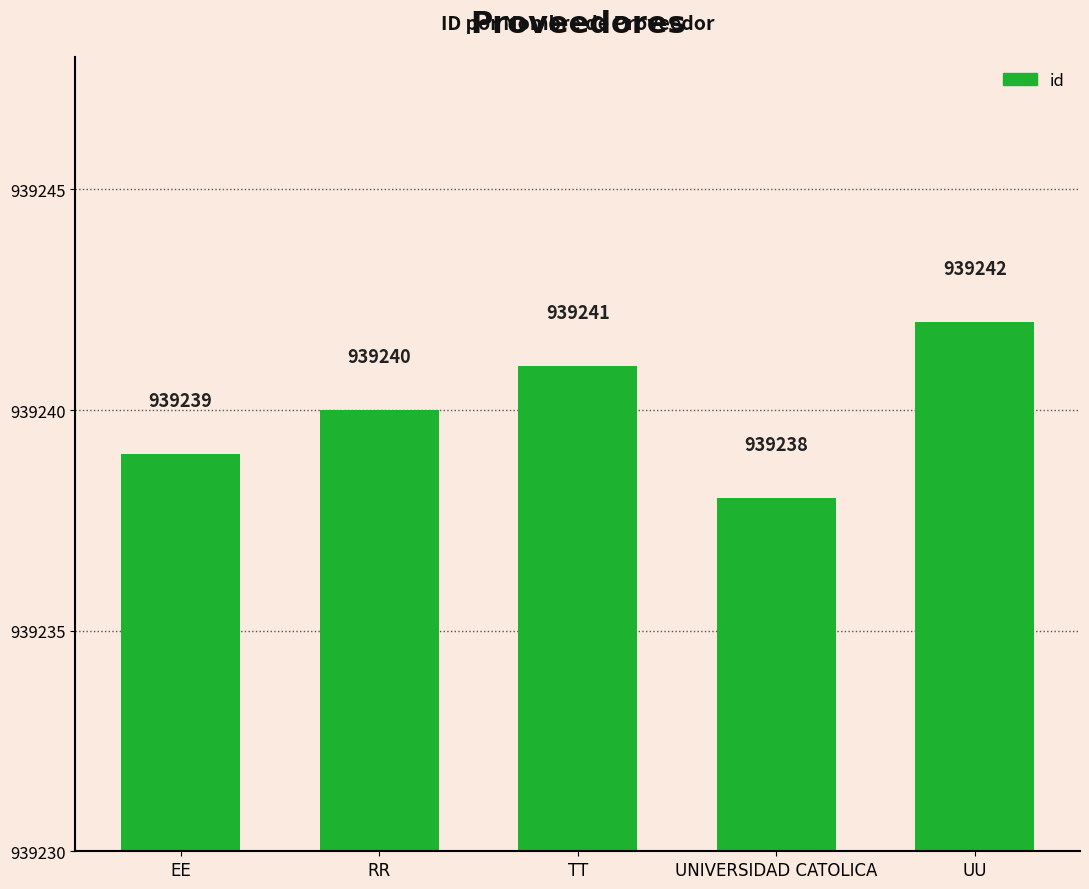

The chart shows a value of 1358694 at UU. True or false?

False